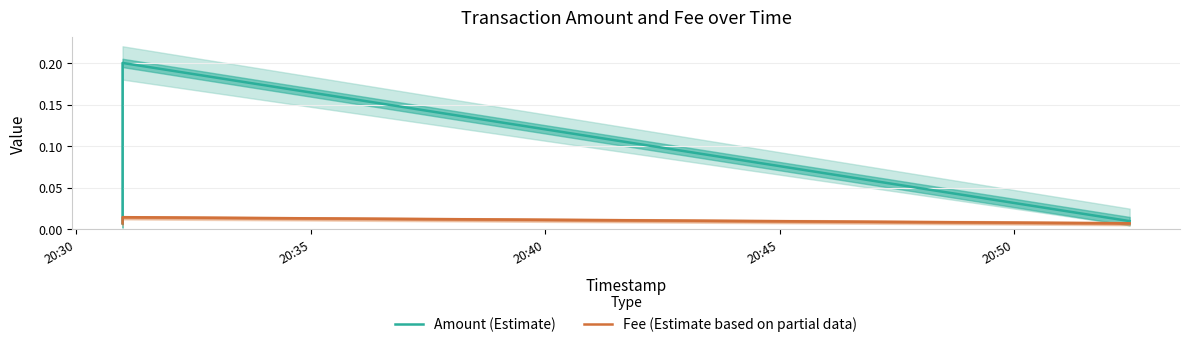

Between 20:30 and 20:35, which series saw the biggest shift?

Amount (Estimate)